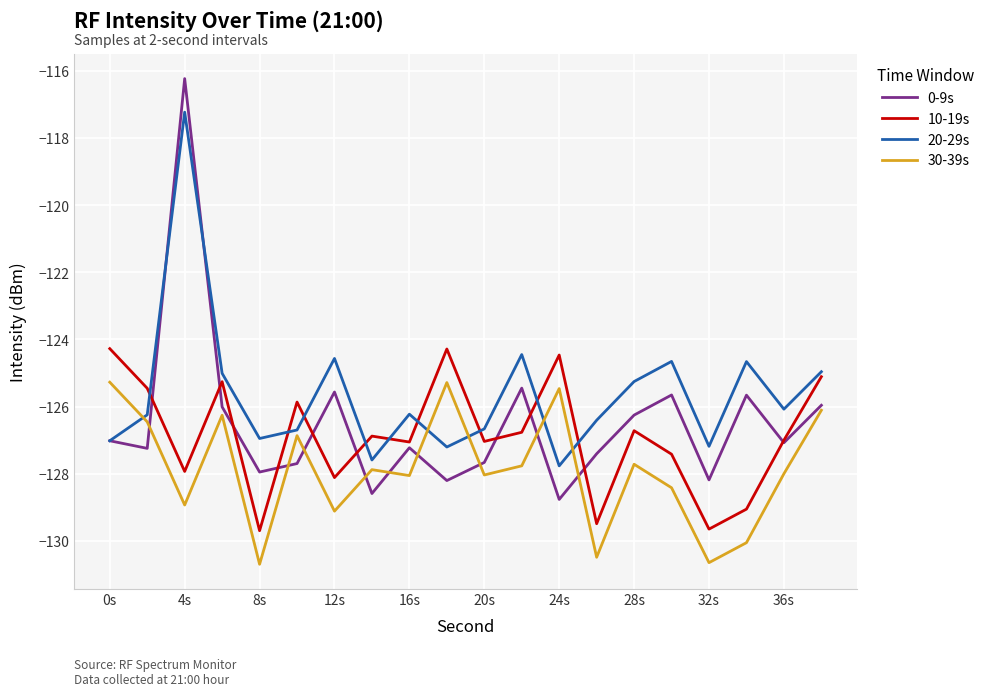

Which series has the largest total across all categories?

20-29s